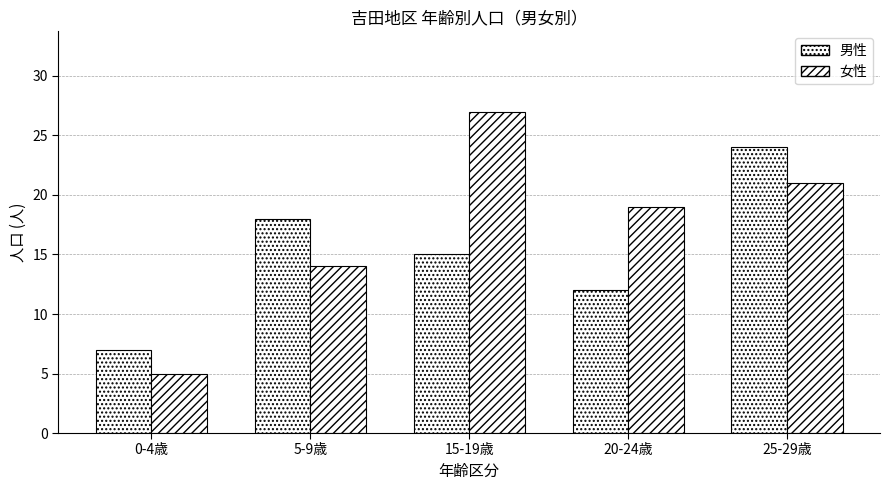

Which category has the lowest value in the 男性 series?

0-4歳